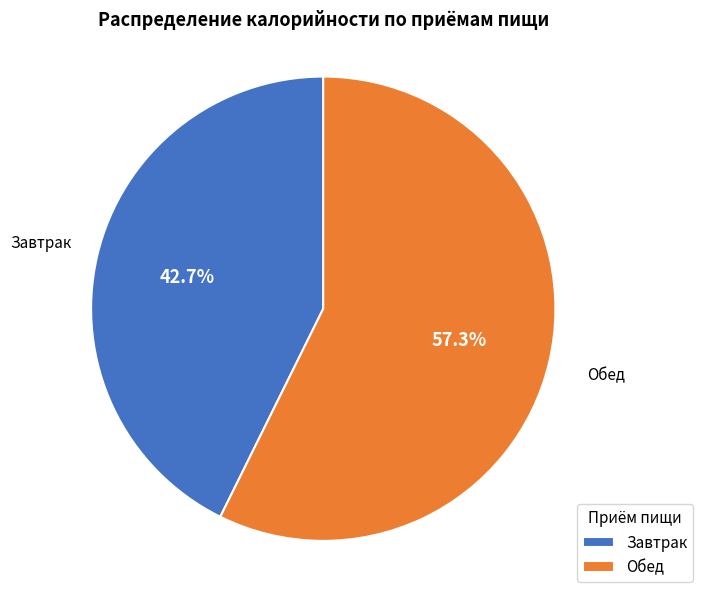

Which has a higher value, Завтрак or Обед?

Обед